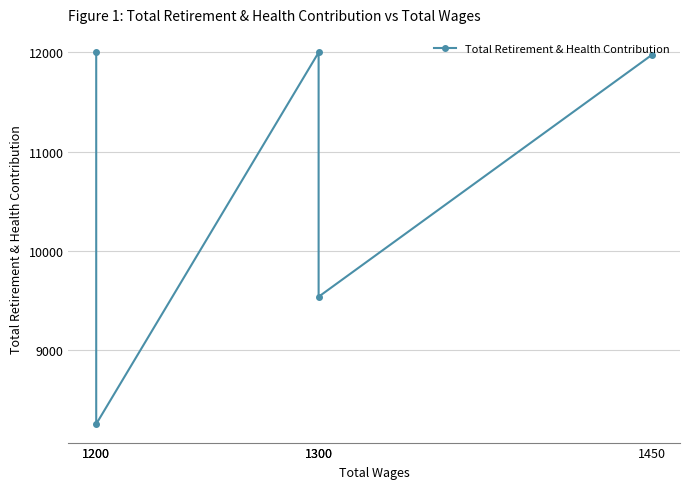

Where is the data nearest to the value 10128?

1300